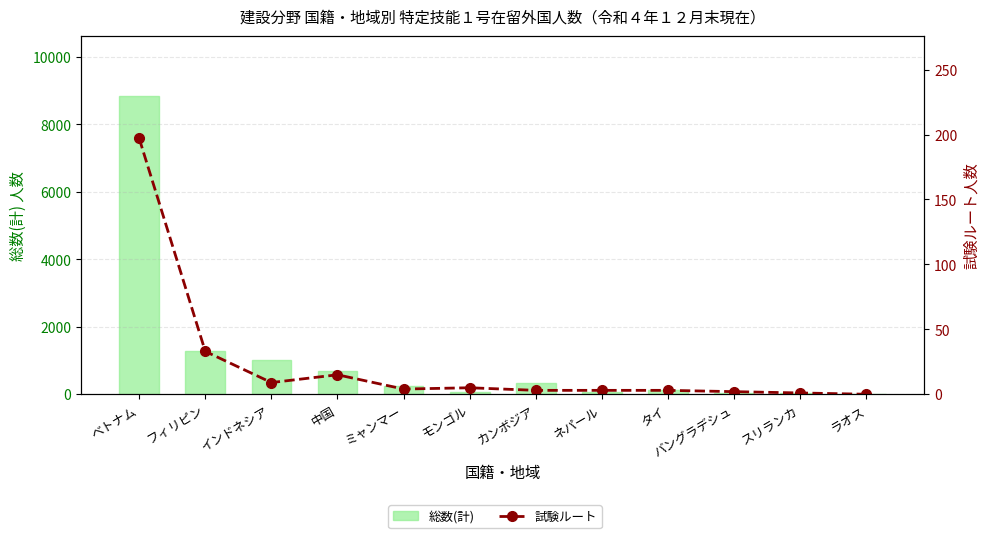

Reading left to right, what are all the values shown in this chart?

総数(計): ベトナム=8847	フィリピン=1293	インドネシア=1003	中国=695	ミャンマー=238	モンゴル=78	カンボジア=328	ネパール=74	タイ=136	バングラデシュ=24	スリランカ=37	ラオス=4
試験ルート: ベトナム=197	フィリピン=33	インドネシア=9	中国=15	ミャンマー=4	モンゴル=5	カンボジア=3	ネパール=3	タイ=3	バングラデシュ=2	スリランカ=1	ラオス=0